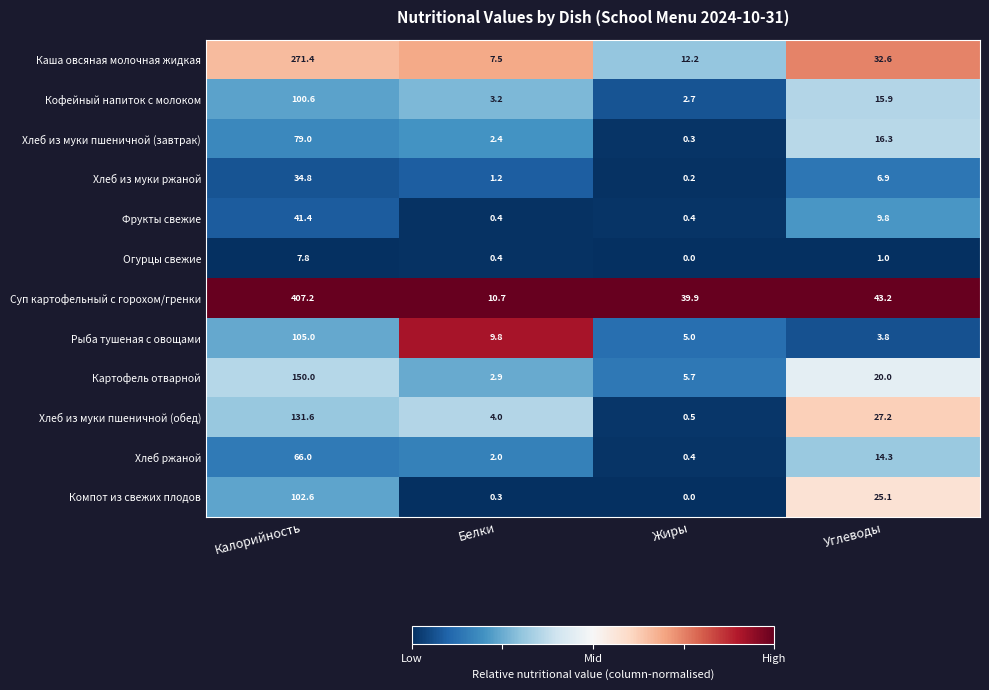

Where does the Огурцы свежие series first go above 1?

Калорийность